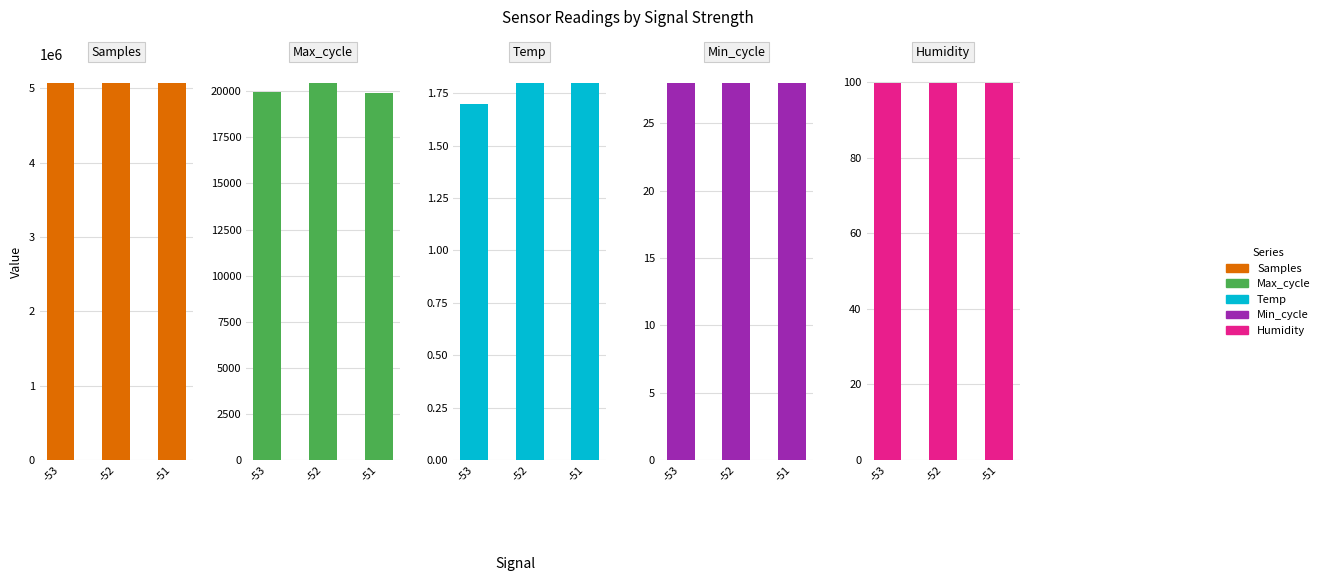

Count the number of data series in this chart.

5